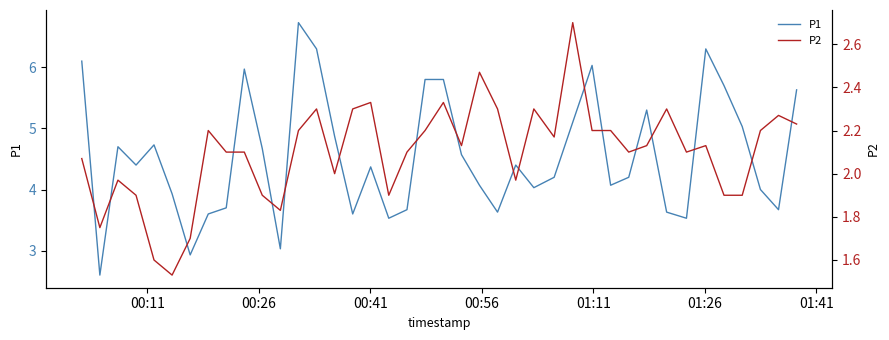

What is the minimum value for P1?

2.6